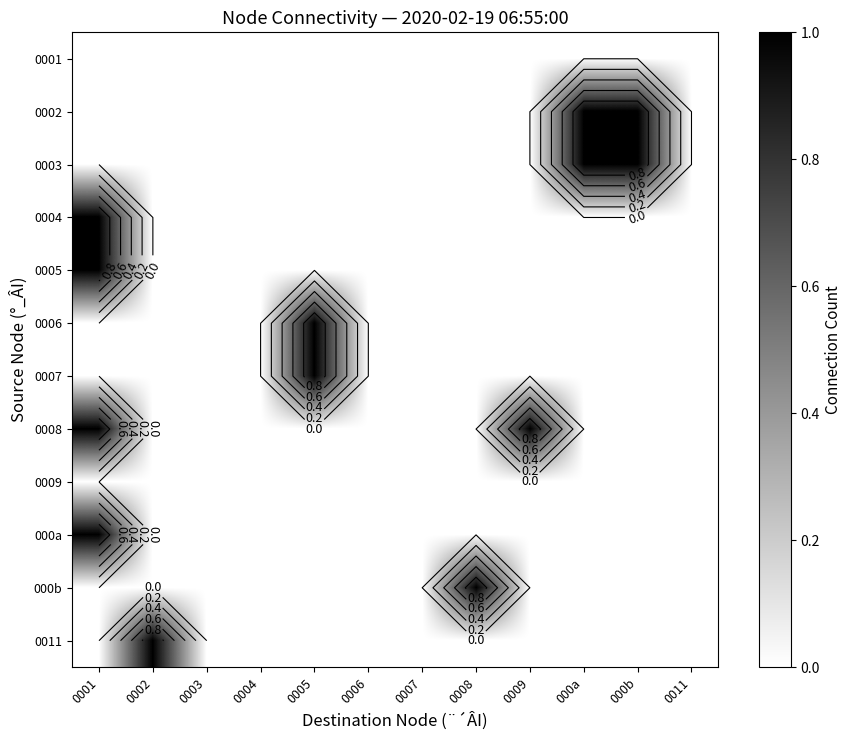

Rank the categories by 0003 value from highest to lowest.

000a, 000b, 0001, 0002, 0003, 0004, 0005, 0006, 0007, 0008, 0009, 0011